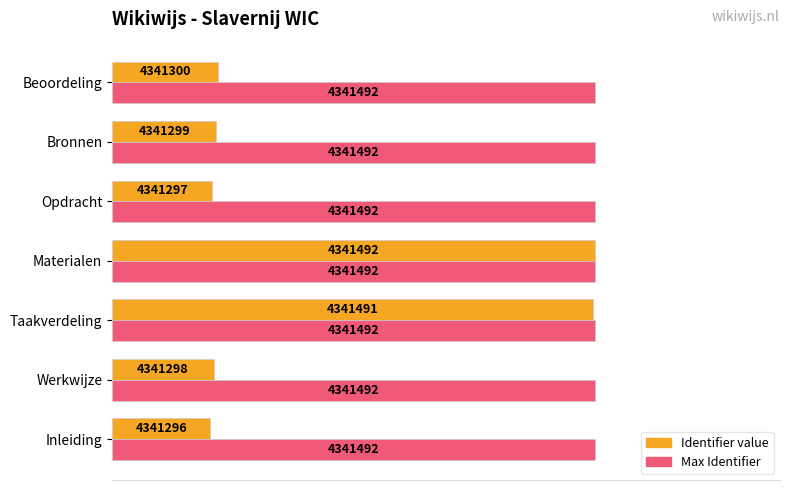

What are all the series names shown in the legend?

Identifier value, Max Identifier